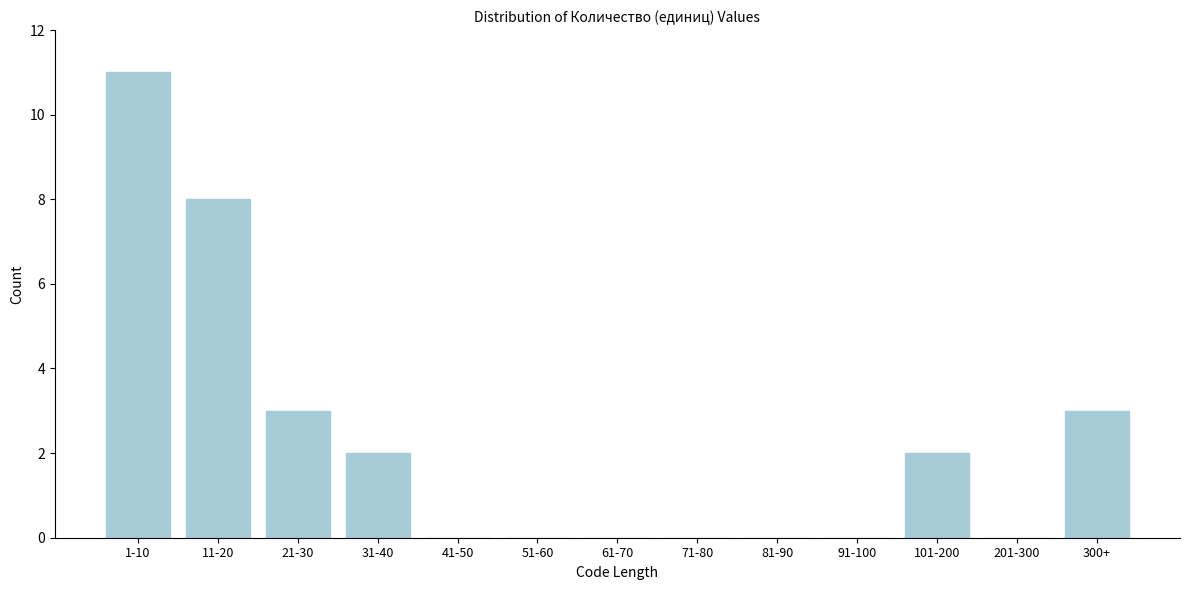

Reading right to left, extract all data points from this chart.

300+=3	201-300=0	101-200=2	91-100=0	81-90=0	71-80=0	61-70=0	51-60=0	41-50=0	31-40=2	21-30=3	11-20=8	1-10=11